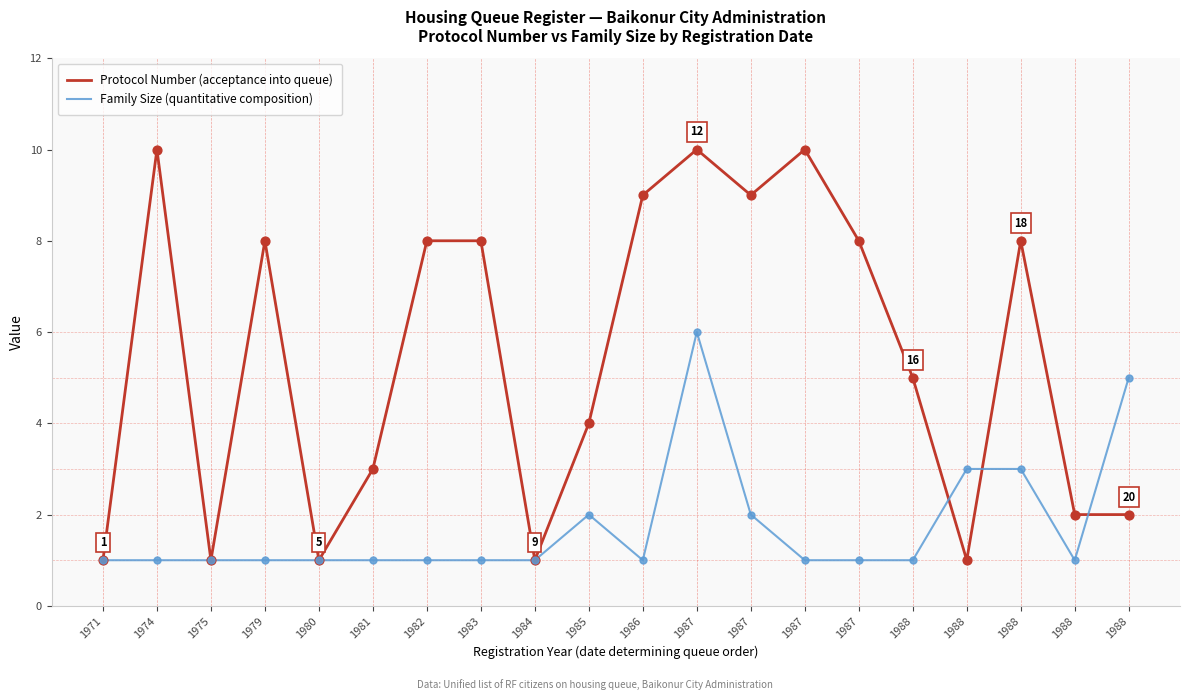

At which category is the sum across all series the highest?

1987